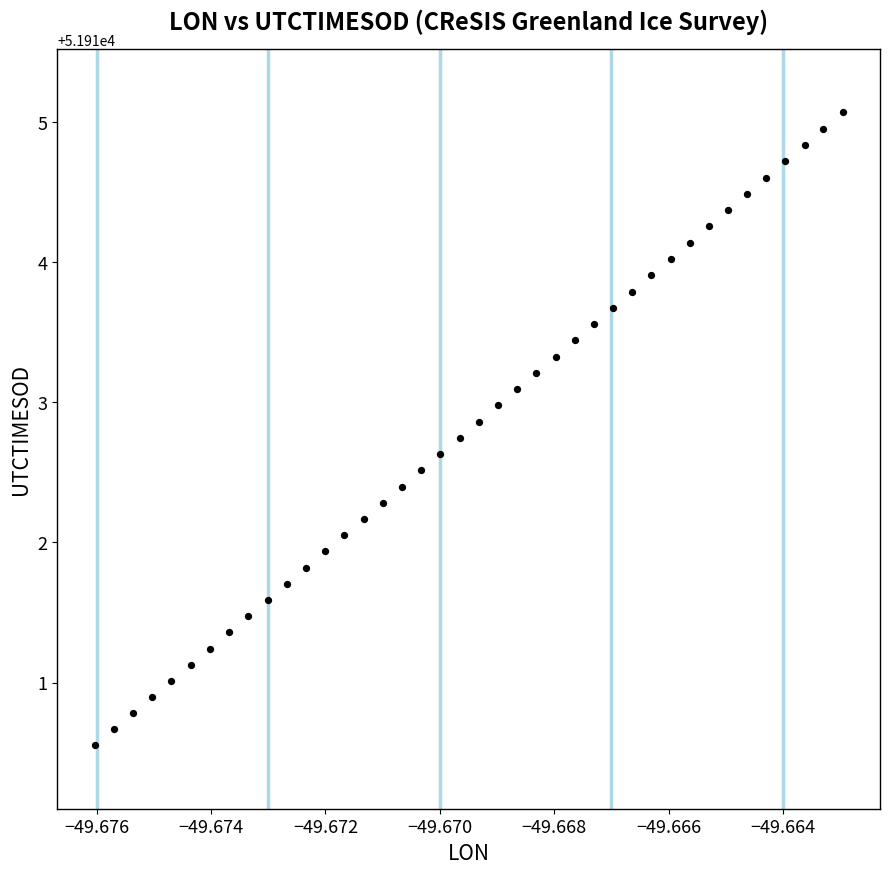

What is the range of Y values (max minus min)?

4.5